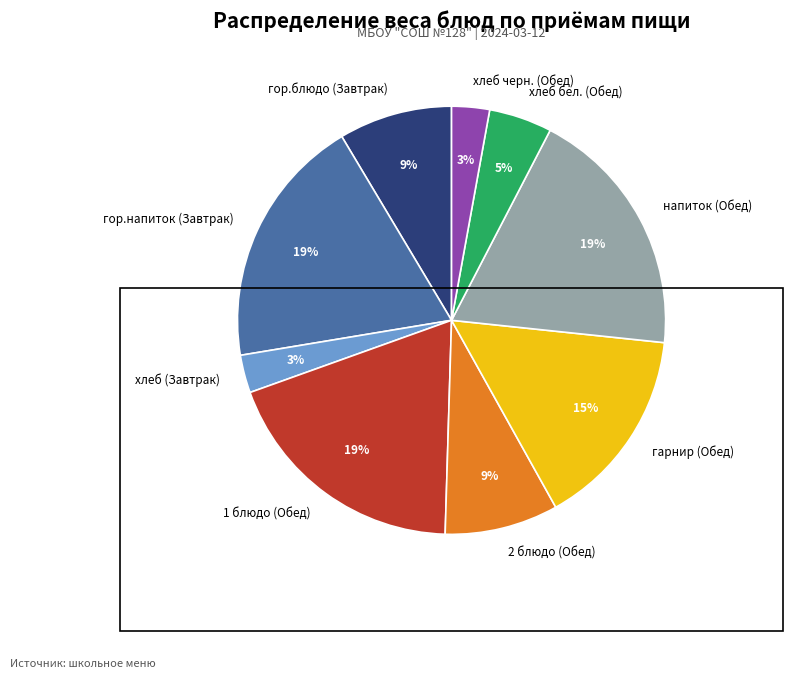

How many segments does this pie chart have?

9